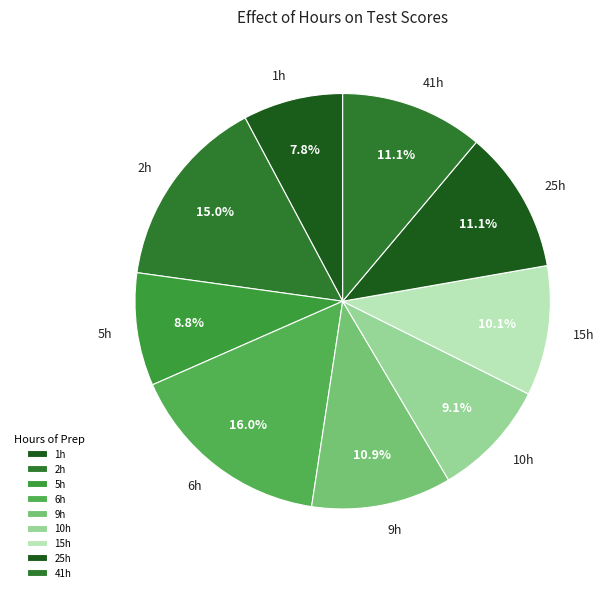

What portion of the pie excludes 5h?

91.2%